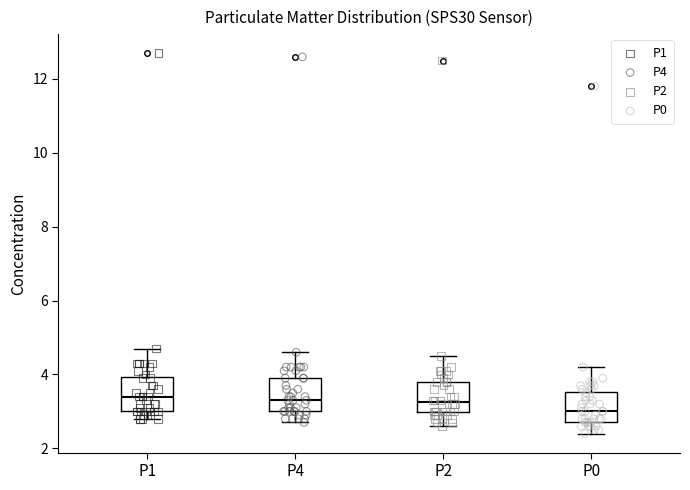

Reading left to right, read every box against the y-axis: the position of its median line, the range the box covers, and the ends of its whiskers. The values are not printed on the chart, so give them approximately, as read against the axis.

P1: median 3.4, box 3.0 to 4.0, whiskers 2.8 to 4.8
P4: median 3.4, box 3.0 to 4.0, whiskers 2.8 to 4.6
P2: median 3.2, box 3.0 to 3.8, whiskers 2.6 to 4.6
P0: median 3.0, box 2.8 to 3.6, whiskers 2.4 to 4.2